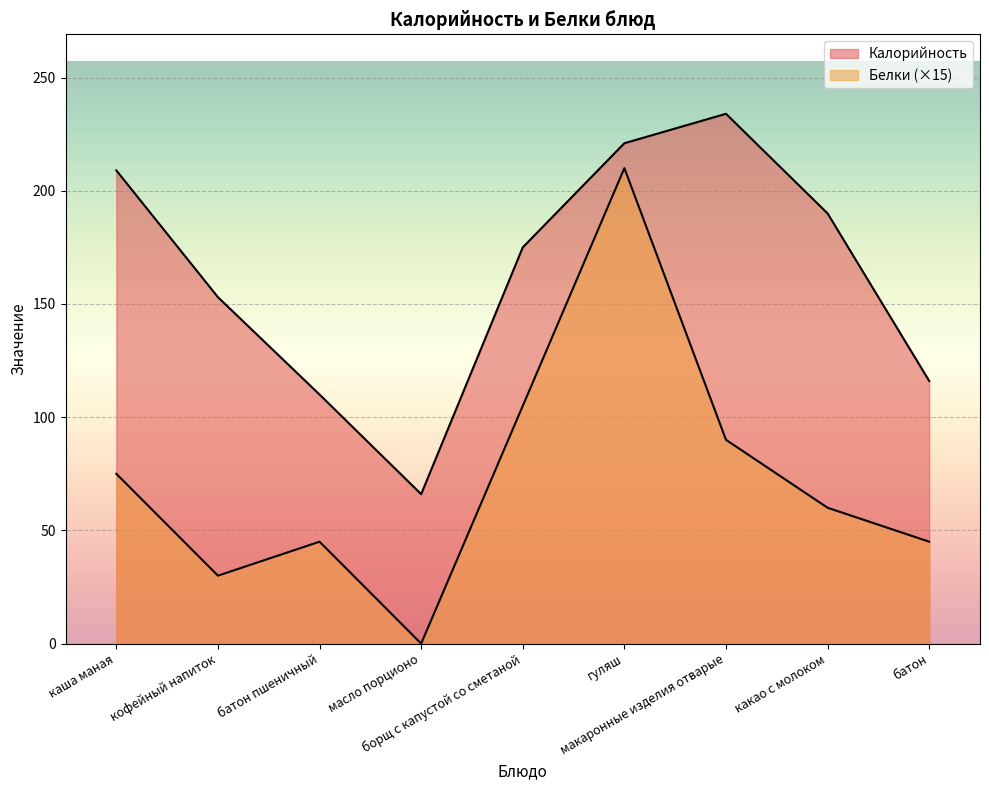

True or false: Белки and Калорийность cross at least once.

False